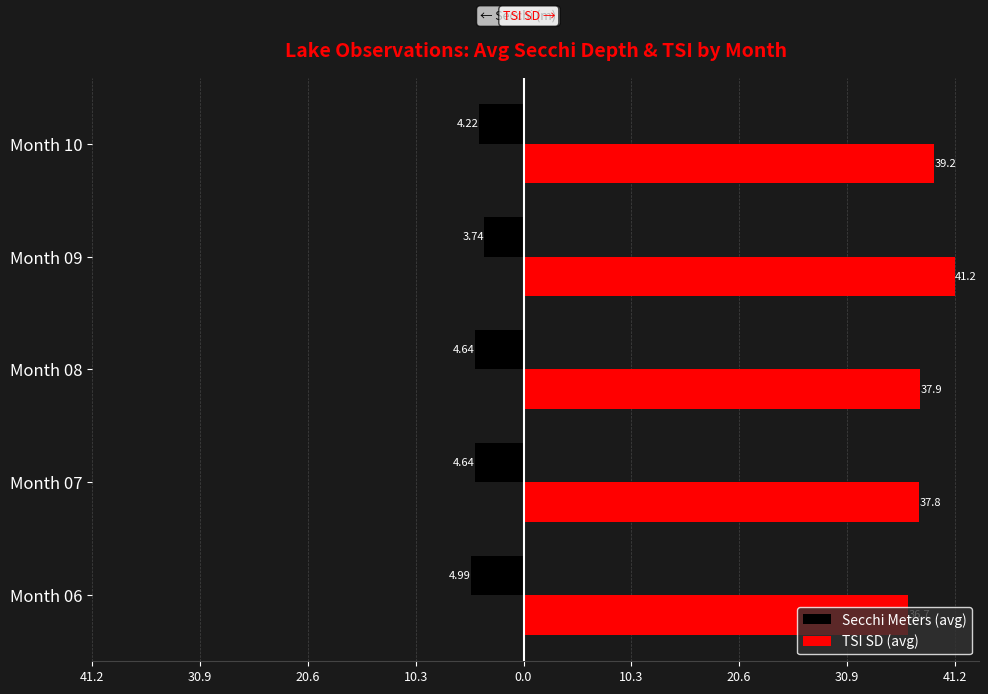

What are all the series names shown in the legend?

Secchi Meters (avg), TSI SD (avg)